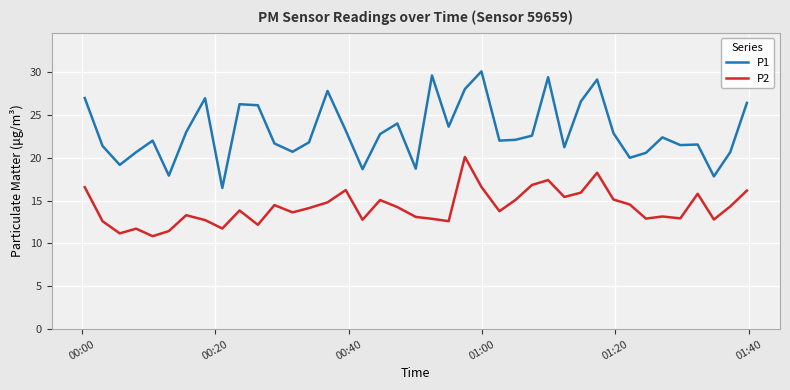

What is the difference between the maximum and minimum values in the P1 series?

13.6